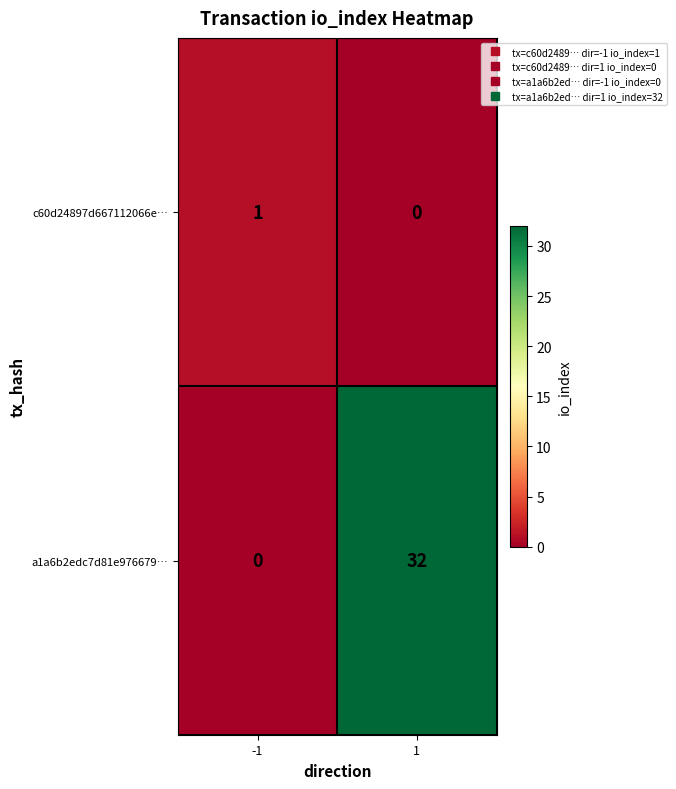

Reading right to left, list all the values displayed in this chart.

c60d24897d667112066e…: 1=0	-1=1
a1a6b2edc7d81e976679…: 1=32	-1=0